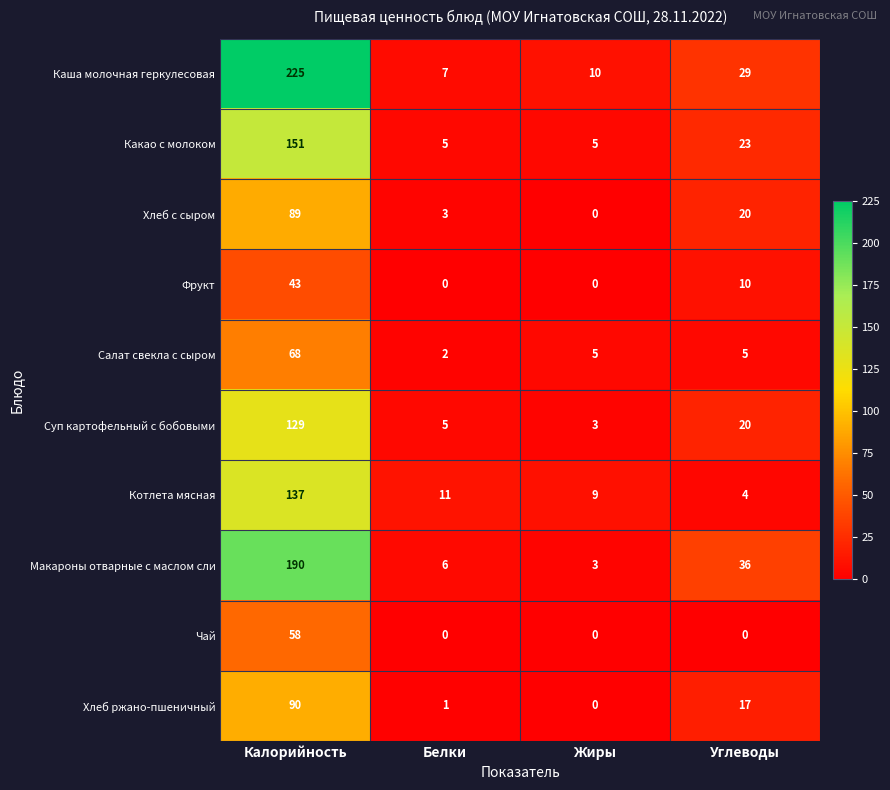

Rank the categories by Макароны отварные с маслом сли value from highest to lowest.

Калорийность, Углеводы, Белки, Жиры